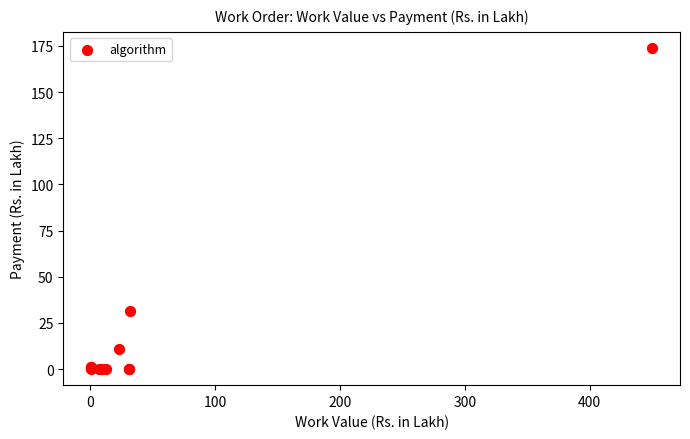

What Y value in the scatter plot is closest to 86?

31.7